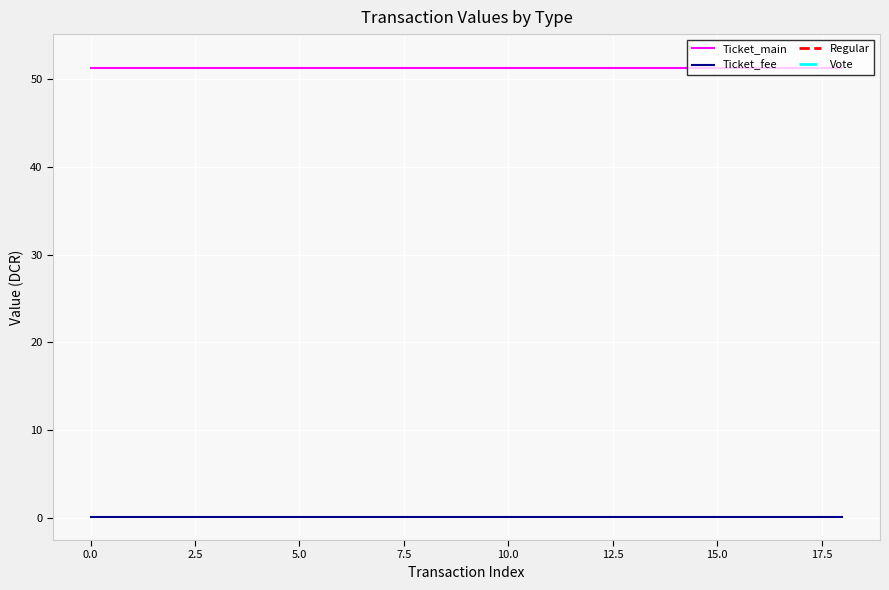

True or false: Ticket_fee and Ticket_main intersect in this chart.

False